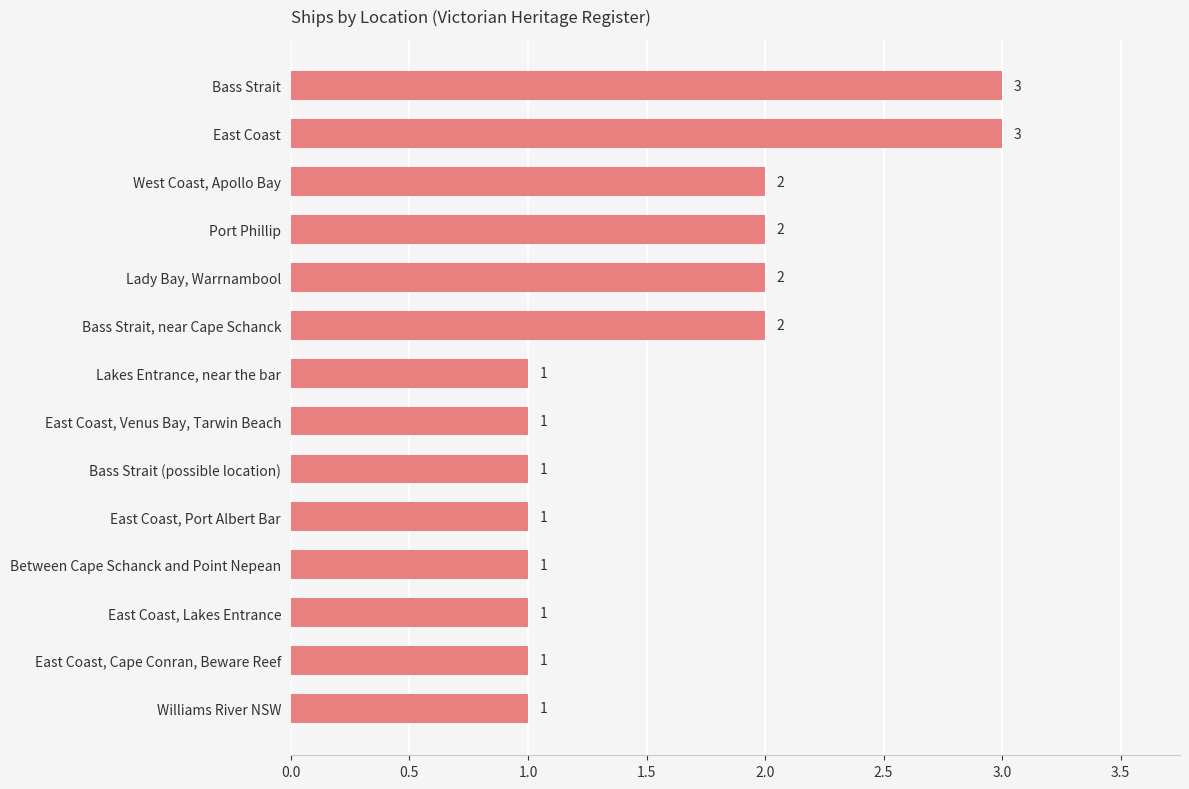

What is the maximum value shown in the chart?

3